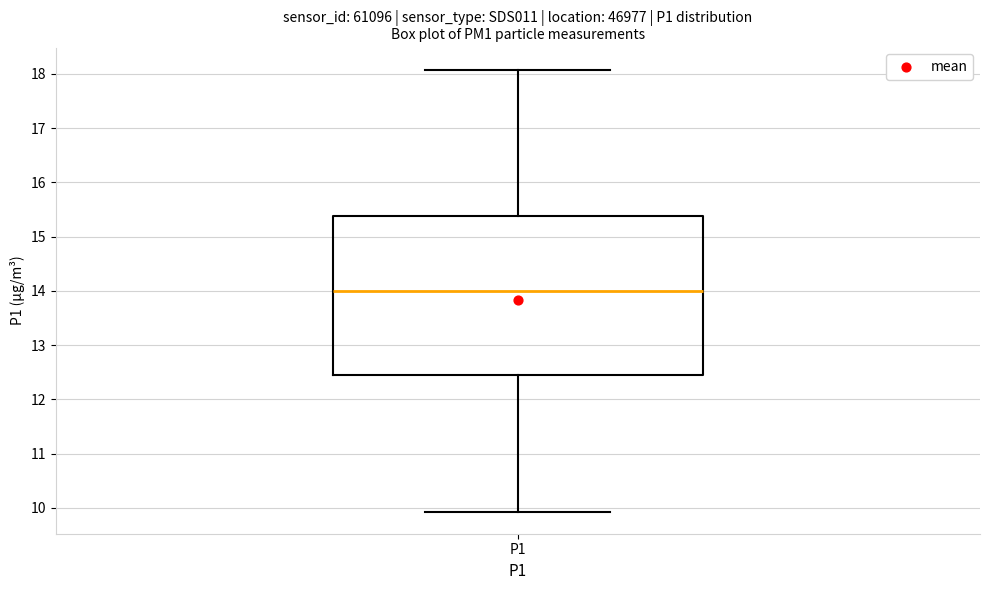

Read this box plot against the y-axis: the position of the median line, the range covered by the box, and the ends of both whiskers. The values are not printed on the chart, so give them approximately, as read against the axis.

median 14.0, box 12.4 to 15.4, whiskers 9.9 to 18.1